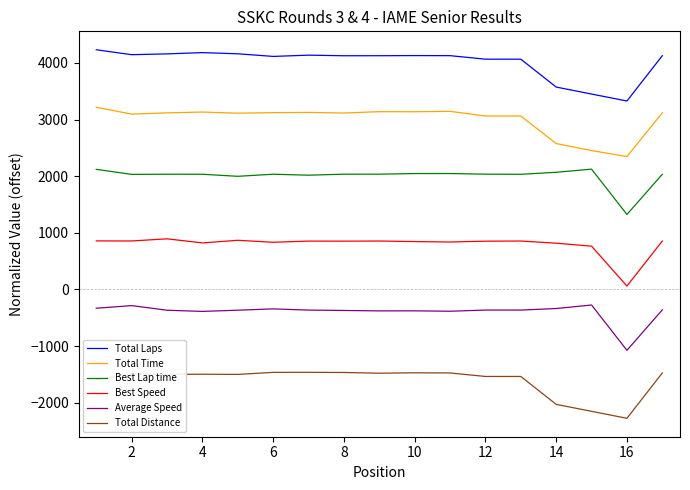

At how many categories does at least one series exceed 1340?

17